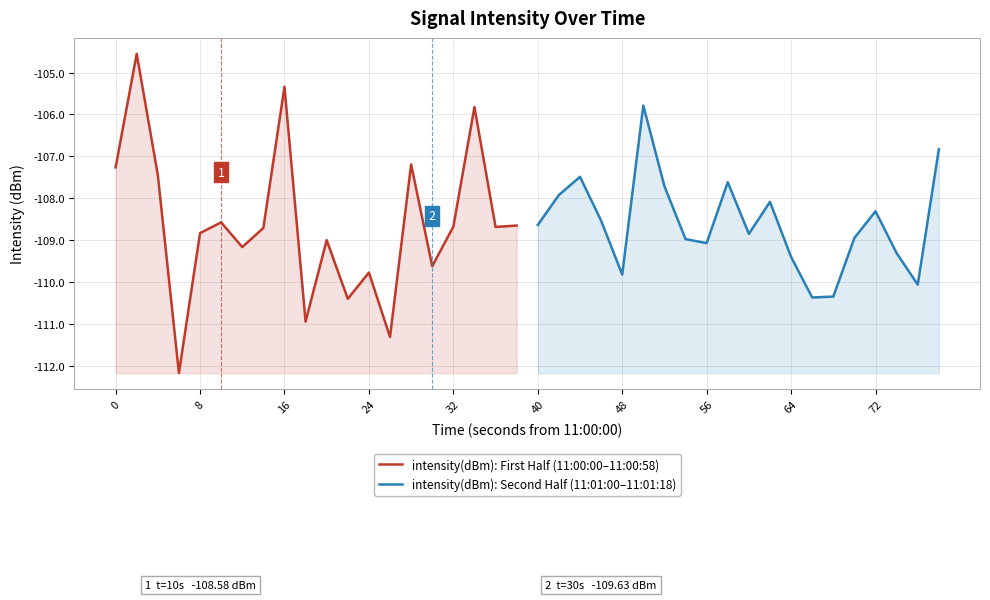

True or false: intensity(dBm): Second Half (11:01:00–11:01:18) has more than 1 interior local peaks.

True